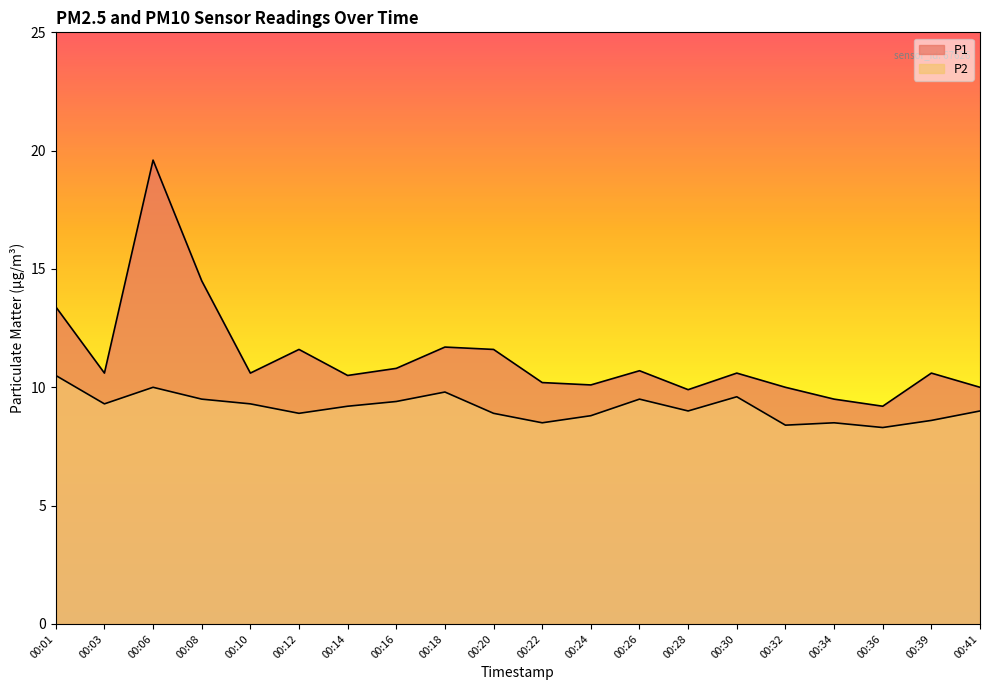

Between 00:10 and 00:16, which series saw the biggest shift?

P1